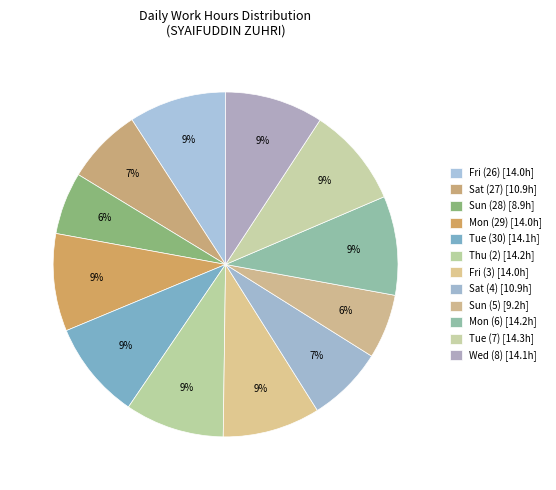

How many slices are in this pie chart?

12